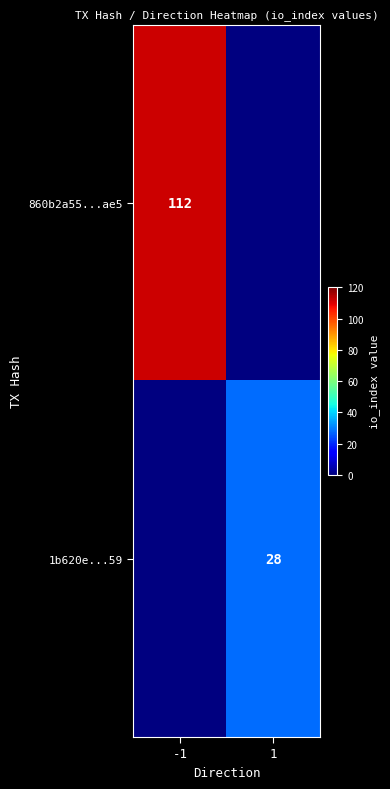

How many data points does each series have?

2